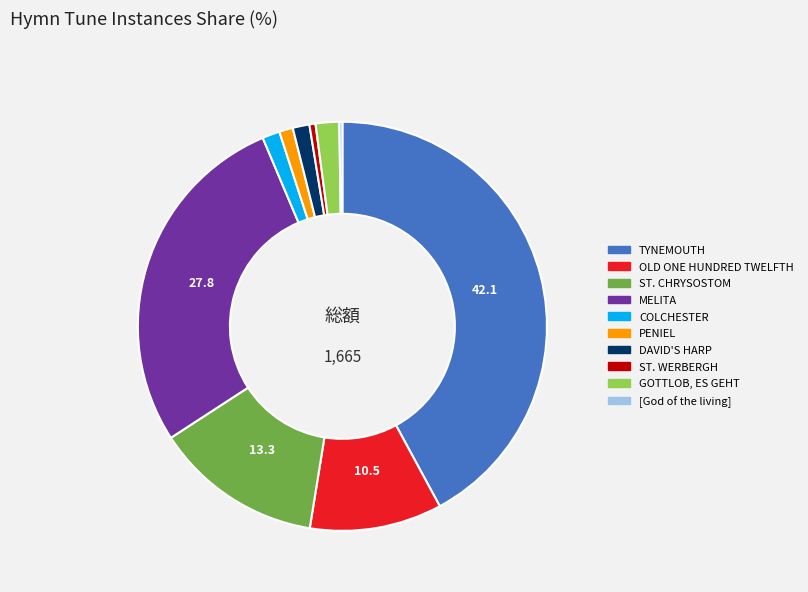

What is the largest slice in the pie chart?

TYNEMOUTH